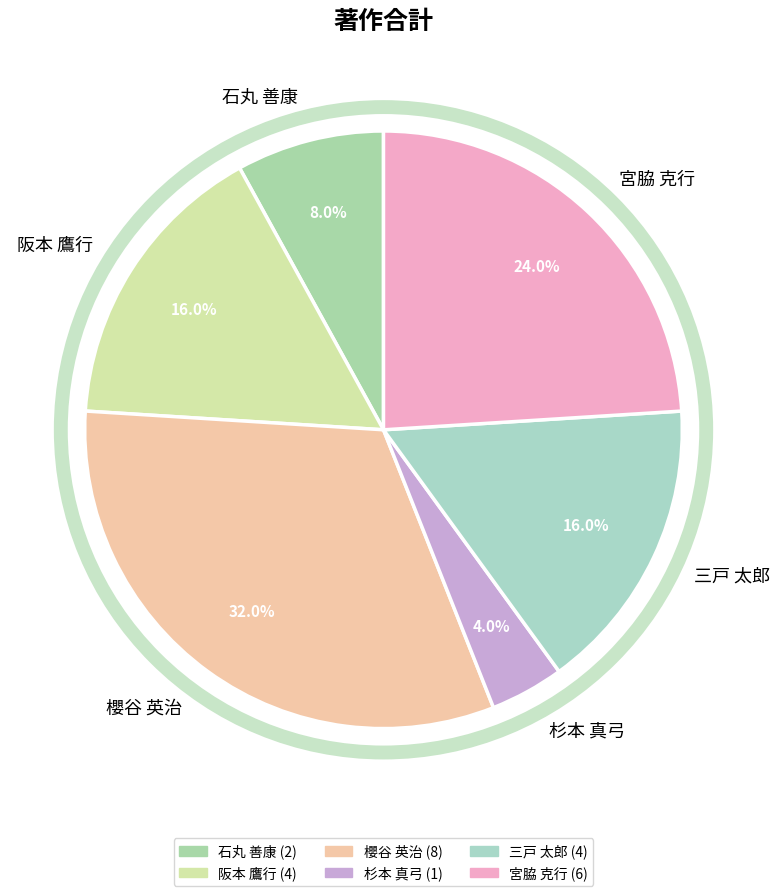

How many slices are in this pie chart?

6